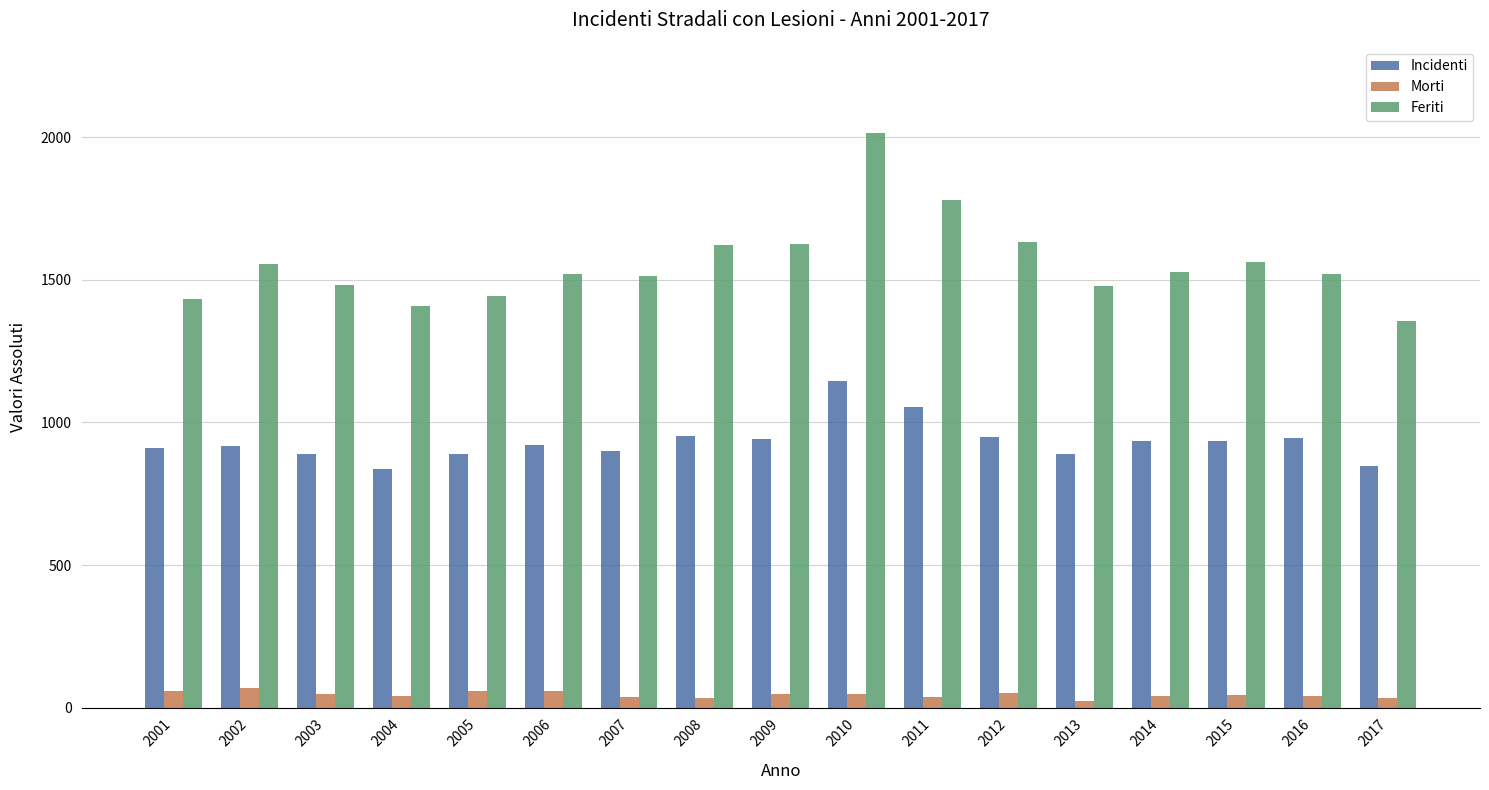

Is it true that Feriti equals 1477 at 2013?

True